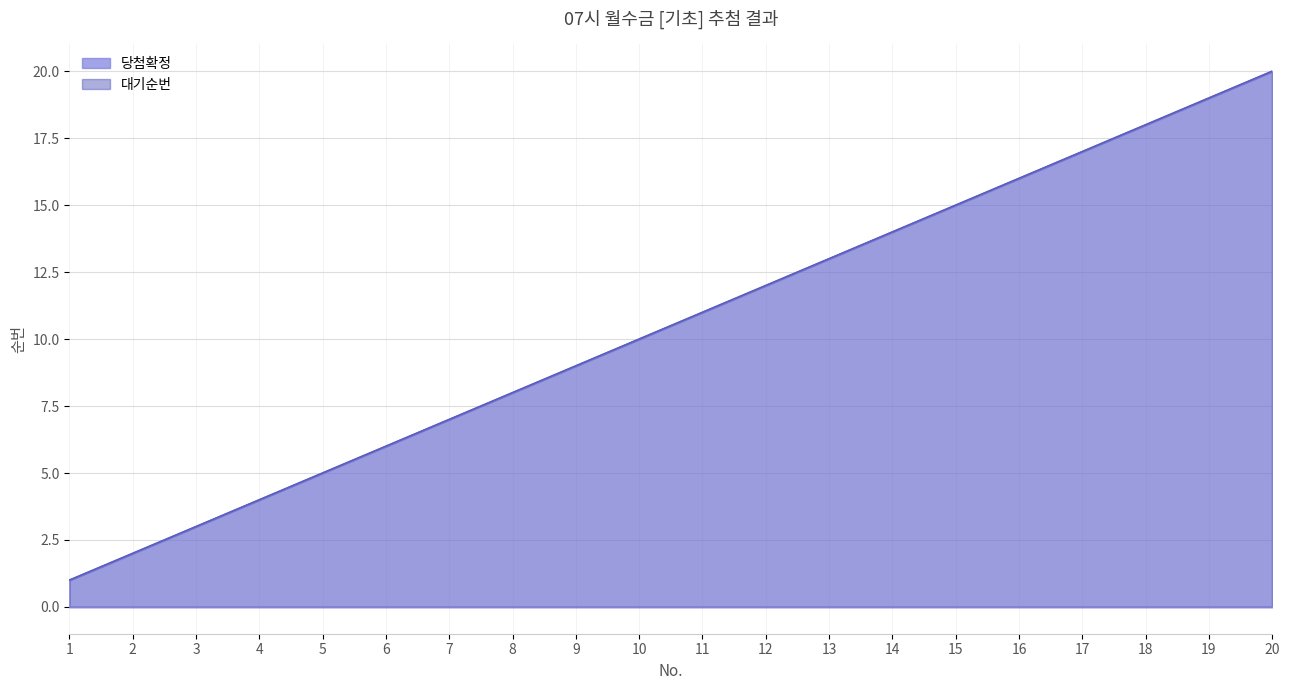

Which series has the largest total across all categories?

당첨확정